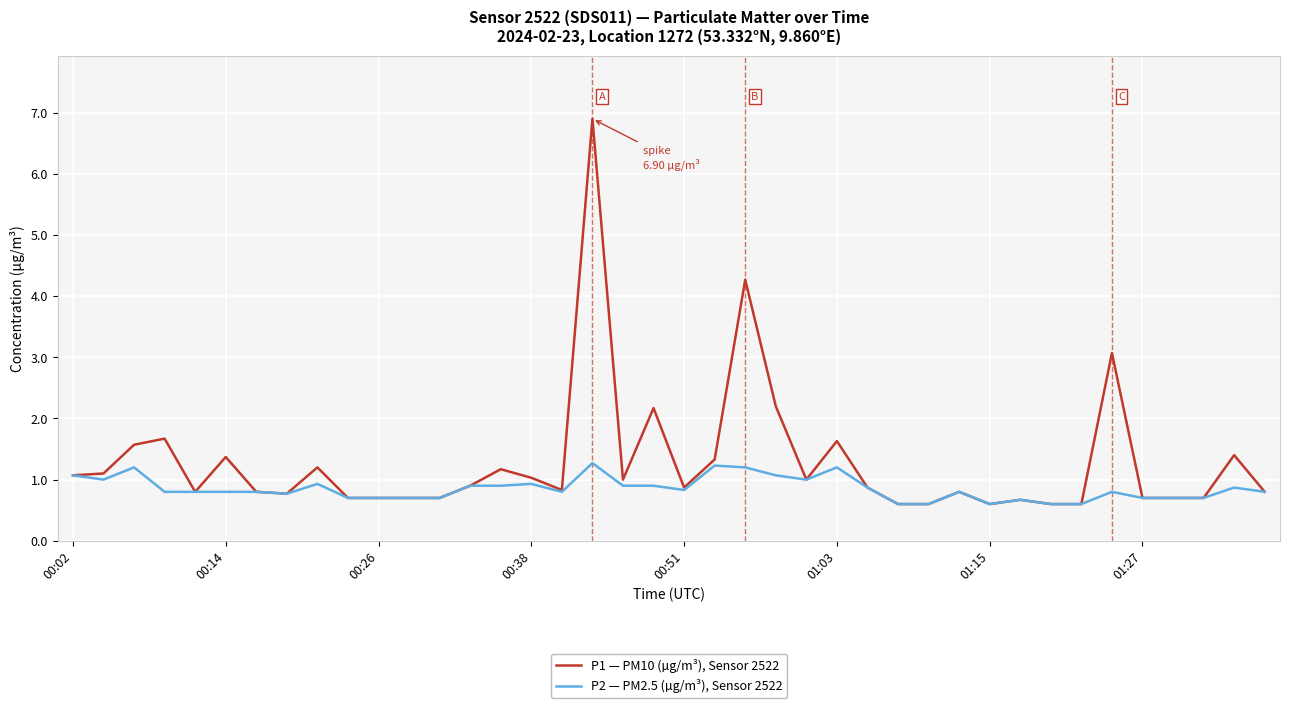

Which series has the largest total across all categories?

P1 — PM10 (µg/m³), Sensor 2522